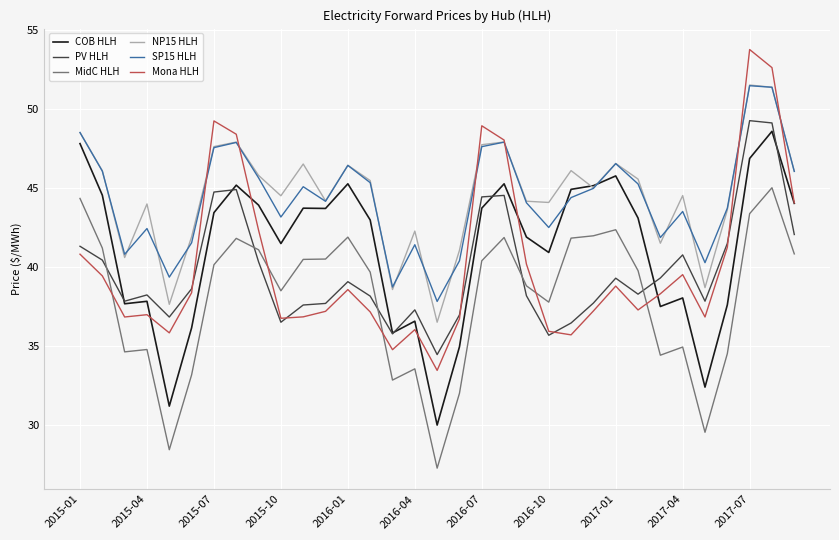

What is the highest value of the SP15 HLH series?

51.5